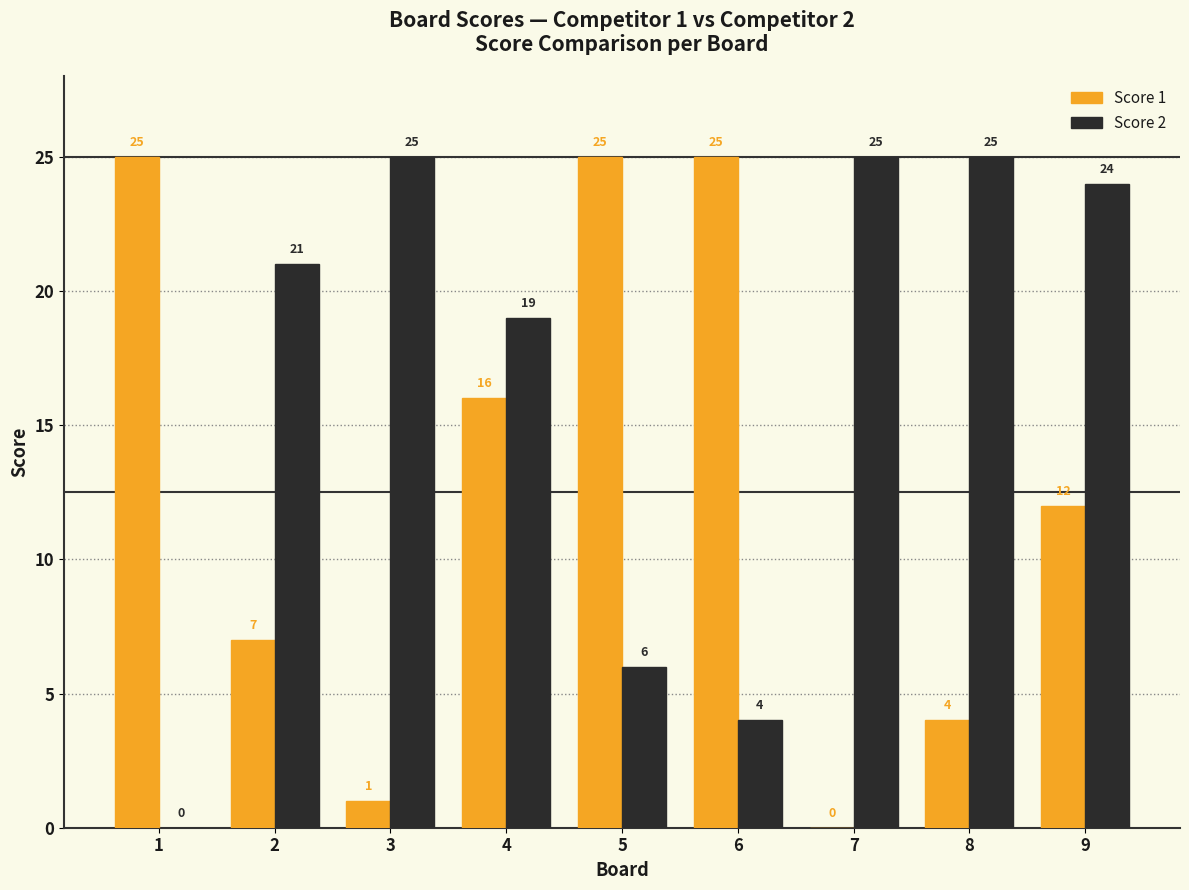

Which series changed the most between 3 and 6?

Score 1